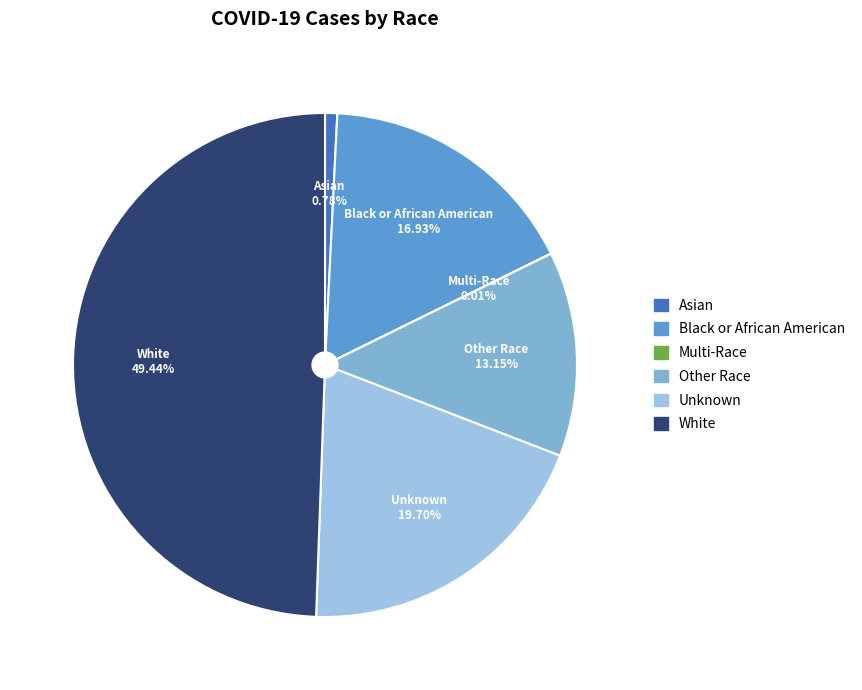

Which slice is the largest?

White